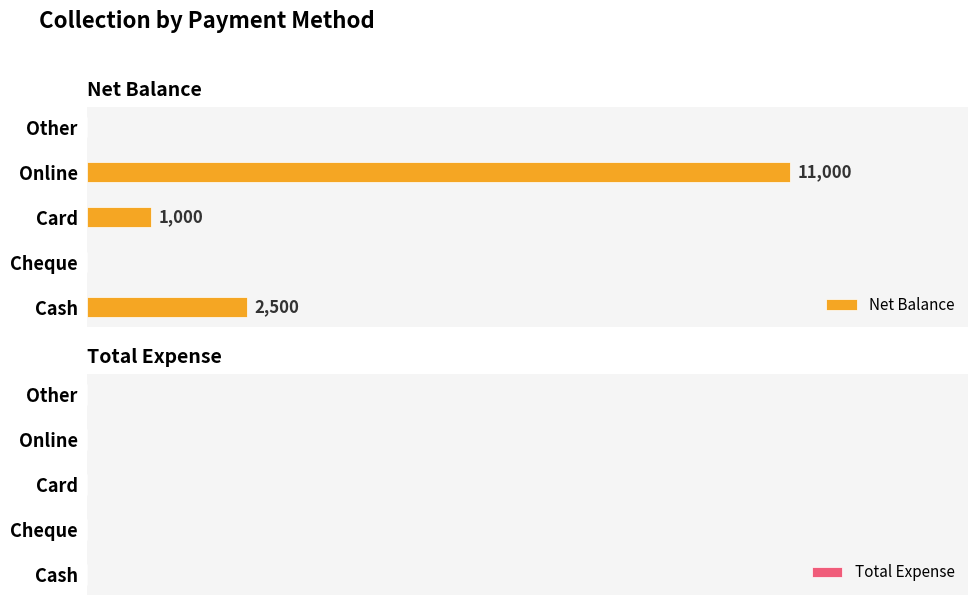

Where is the data nearest to the value 5500?

Cash